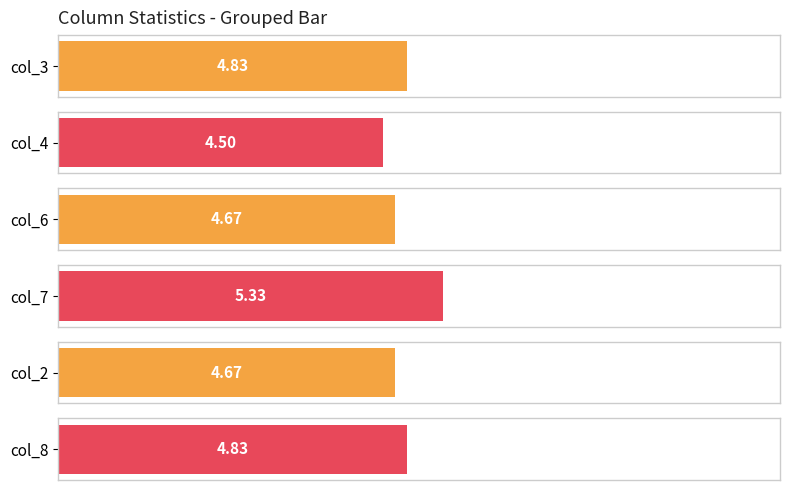

True or false: col_3 has a value of 7 at 4.

False